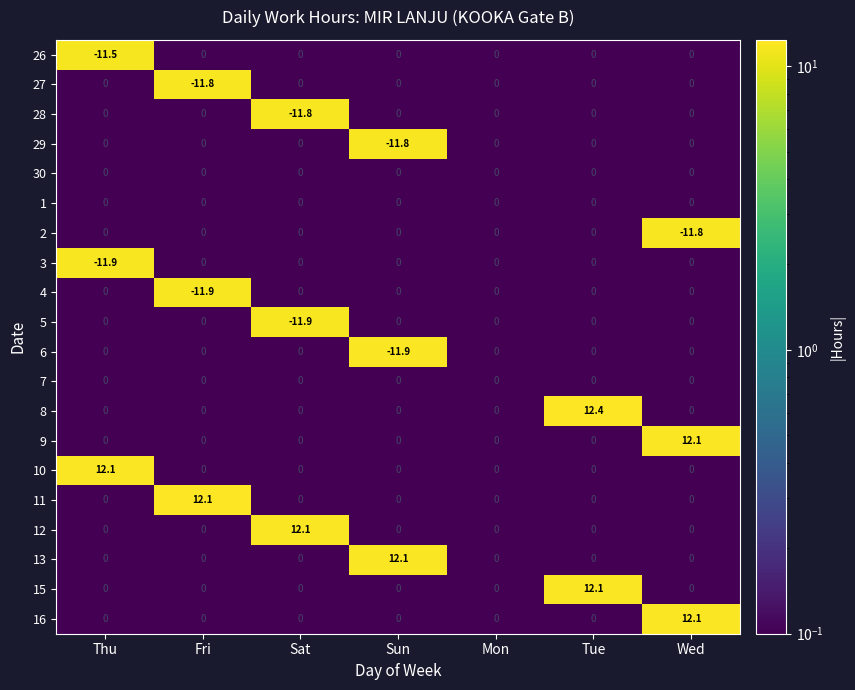

What is the greatest value displayed?

12.4